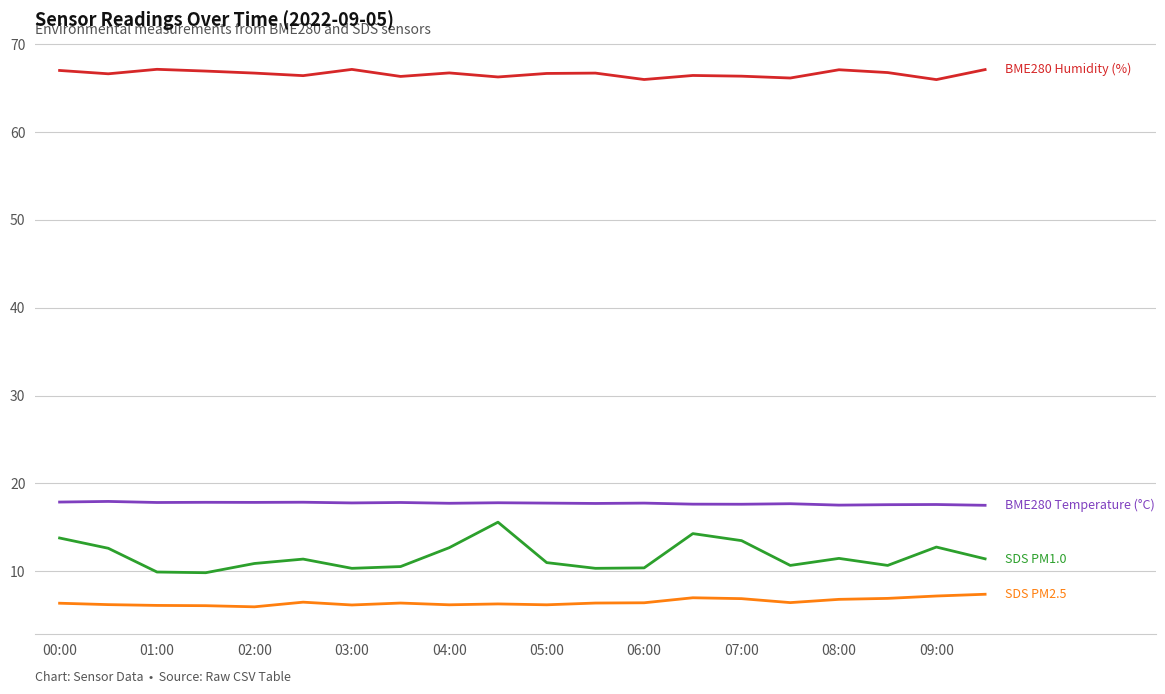

What is the greatest value displayed?

67.1